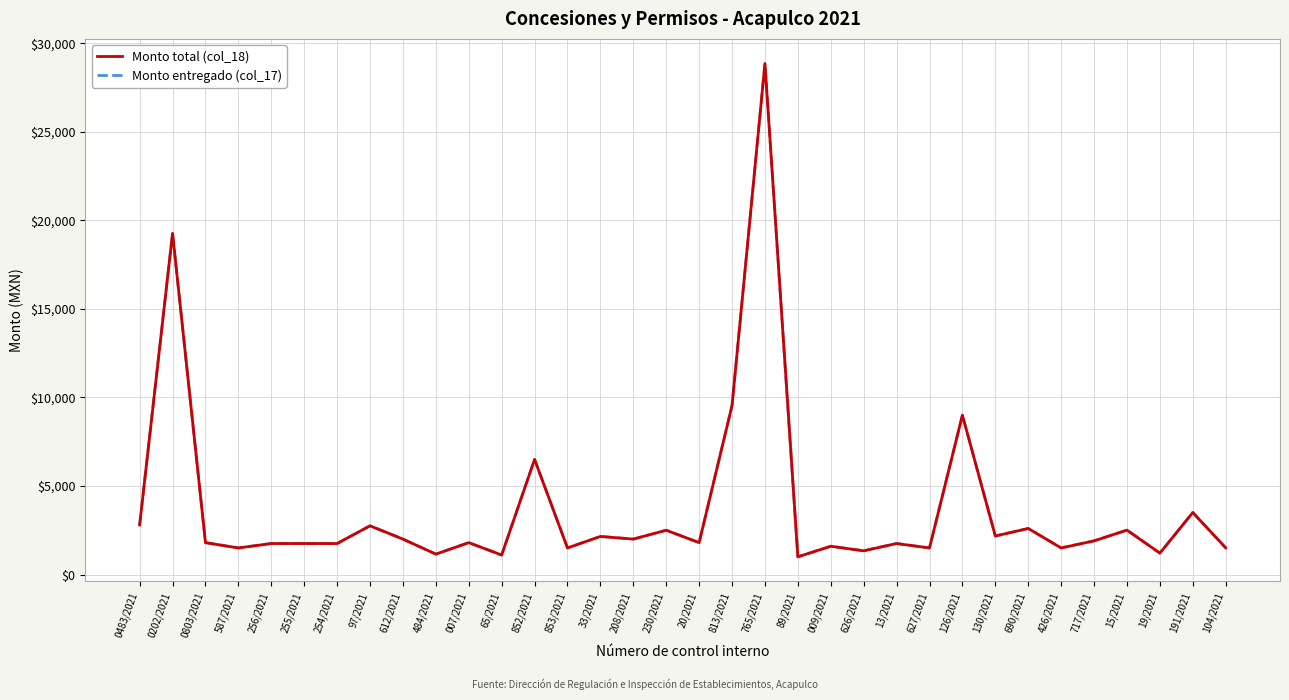

True or false: Monto total (col_18) and Monto entregado (col_17) cross at least once.

False